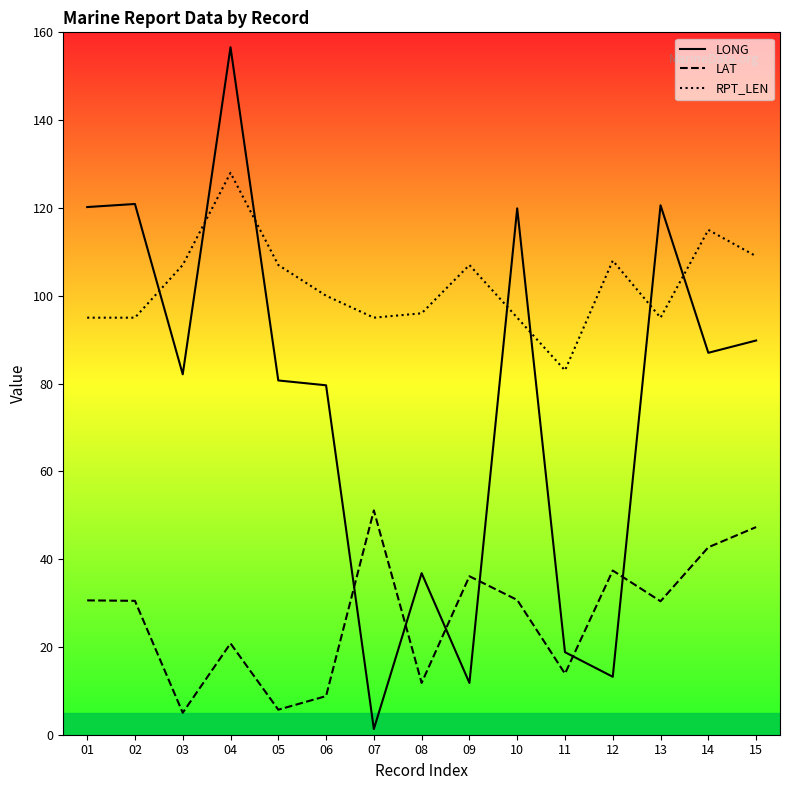

At how many categories does at least one series exceed 77?

15